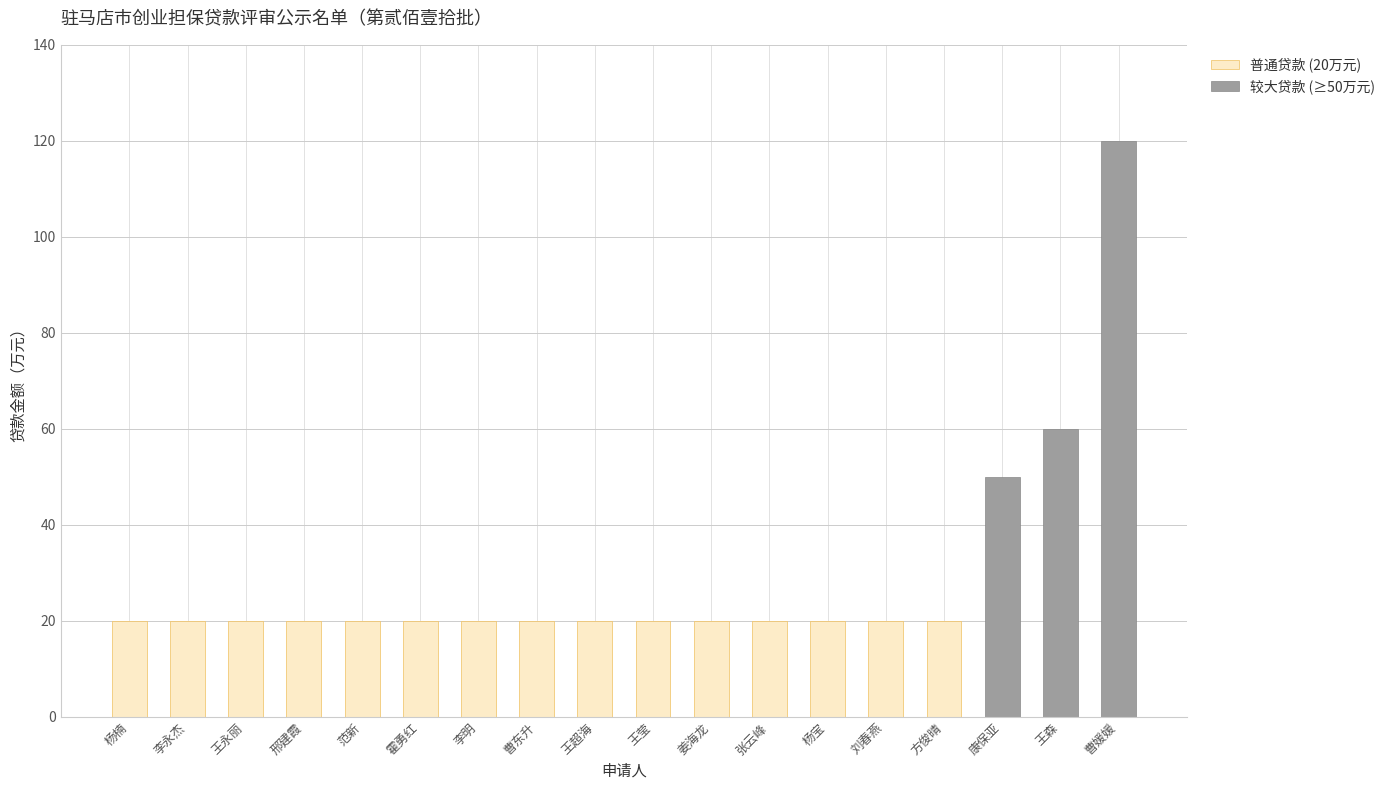

What is the value of the 9th bar from the left?

20